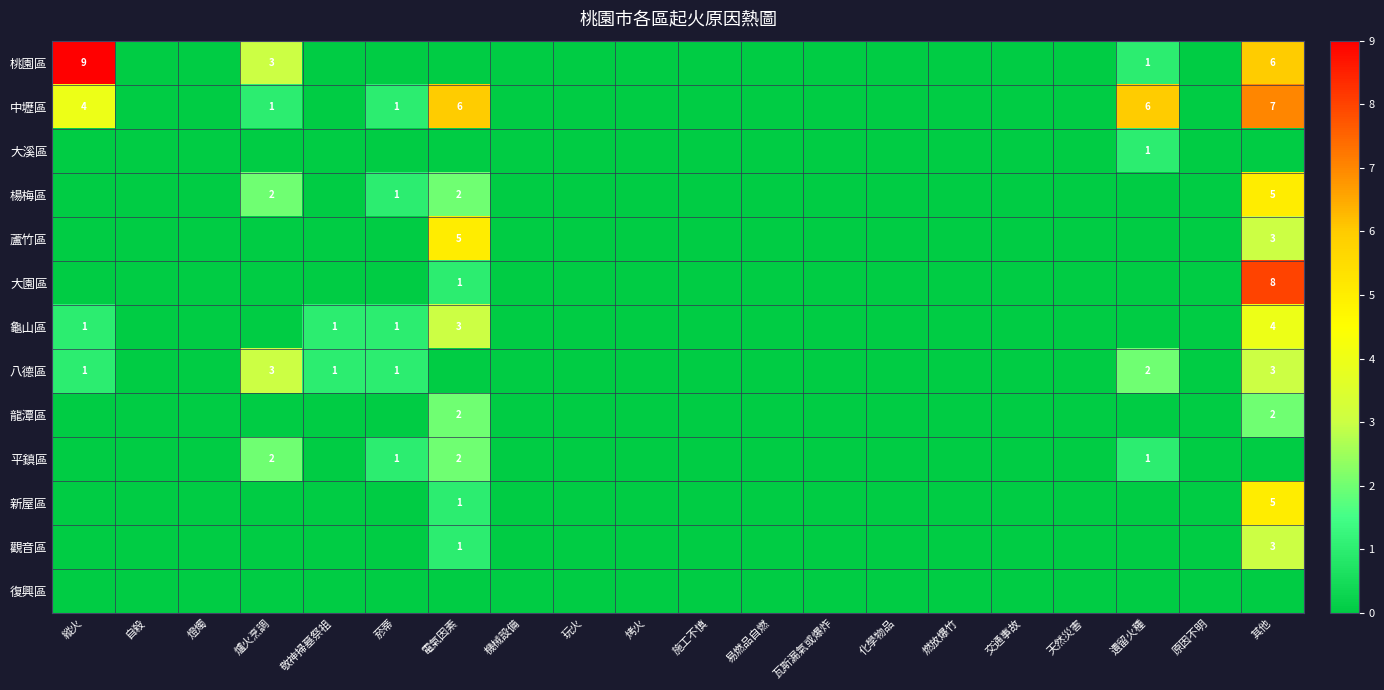

Is the value of 復興區 at 敬神掃墓祭祖 greater than the value of 龜山區 at 其他?

No